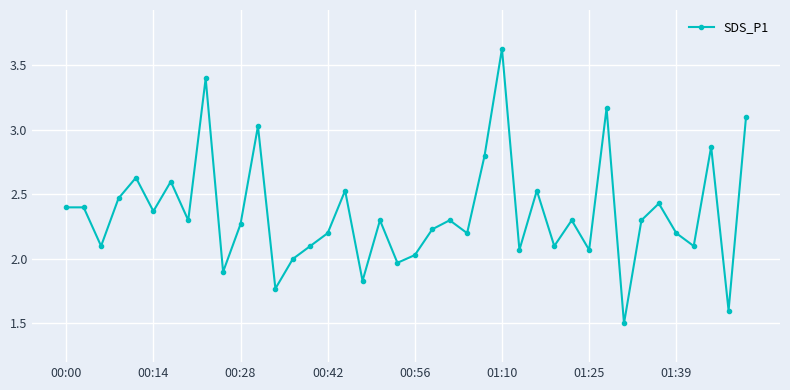

Does the chart display data point markers on the line(s)?

Yes